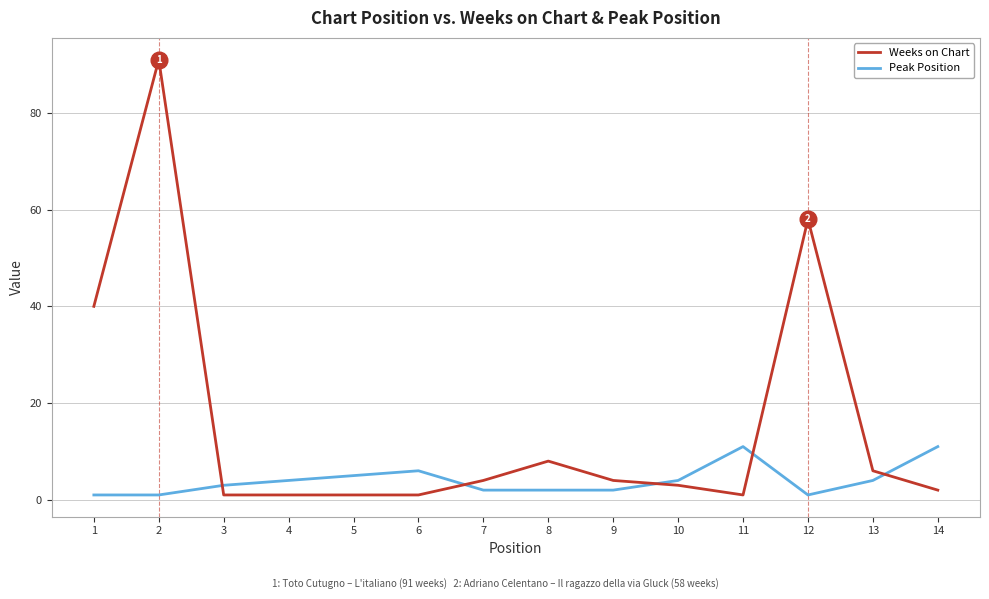

At which category is the sum across all series the highest?

2